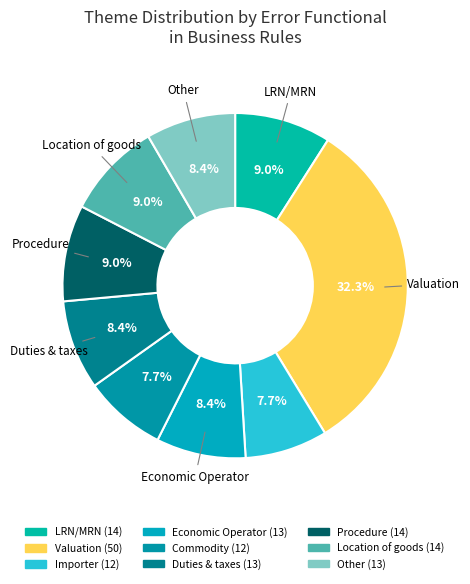

How many slices are in this pie chart?

9